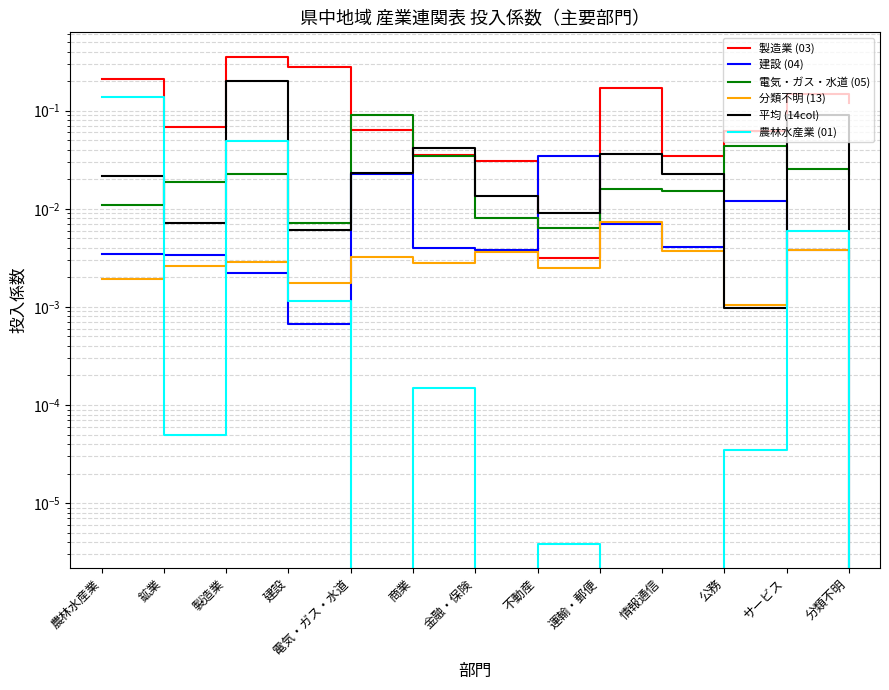

Which category has the lowest value in the 建設 (04) series?

分類不明